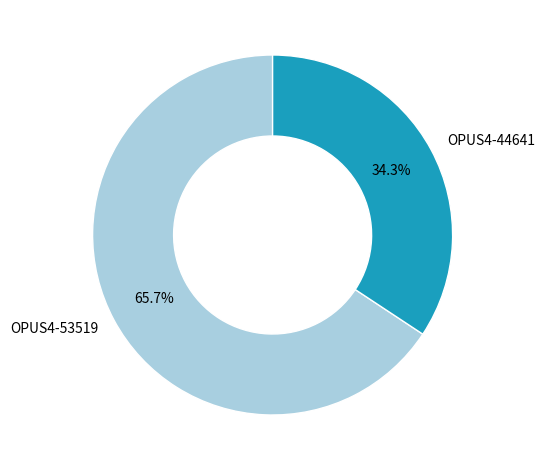

Approximately how many times larger is the value at OPUS4-44641 compared to OPUS4-53519?

0.5